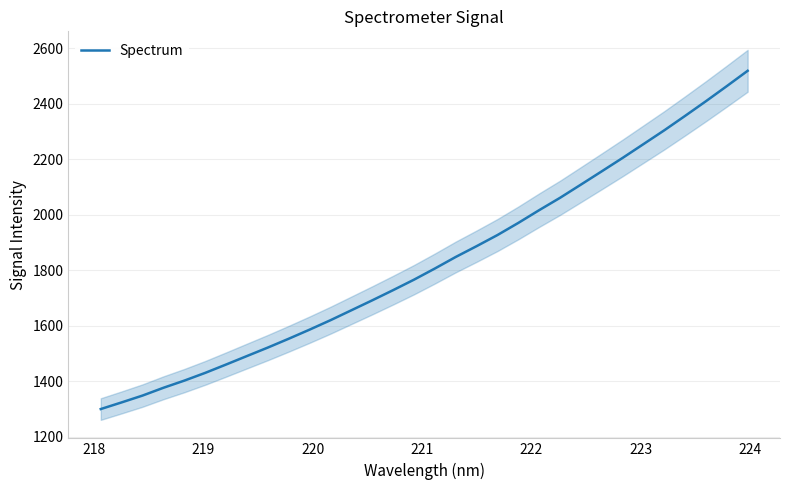

How many data points are less than 1806?

16